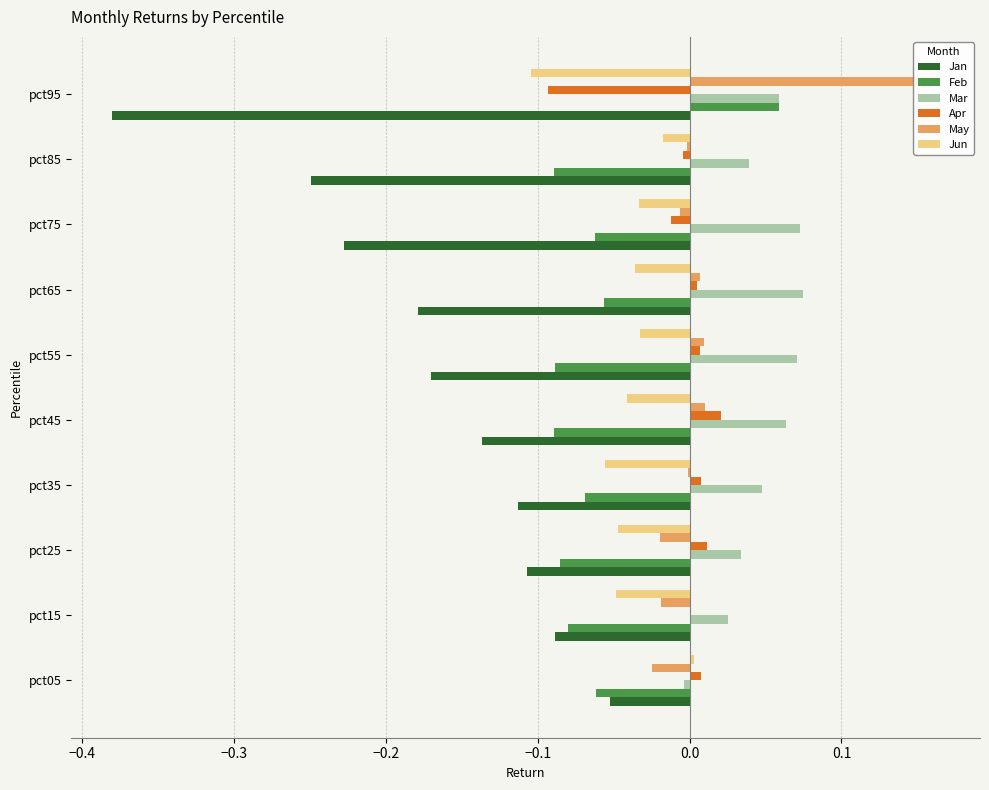

Which series changed the most between pct25 and pct75?

Jan